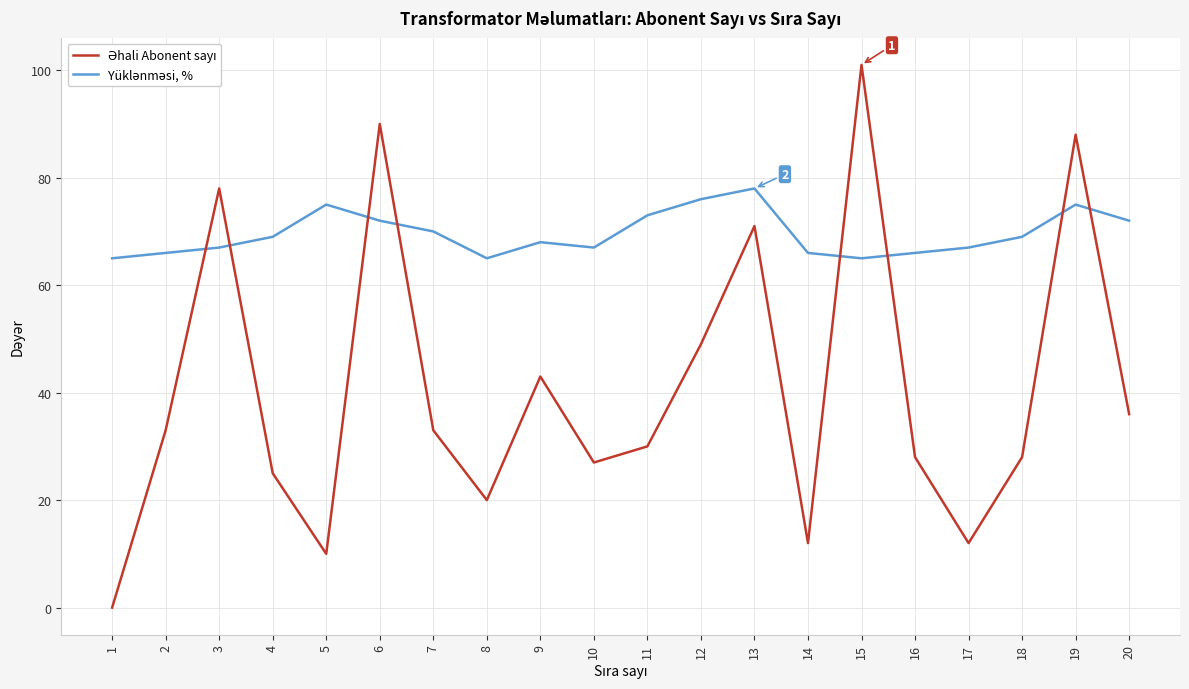

Which label corresponds to the largest value in the chart?

15